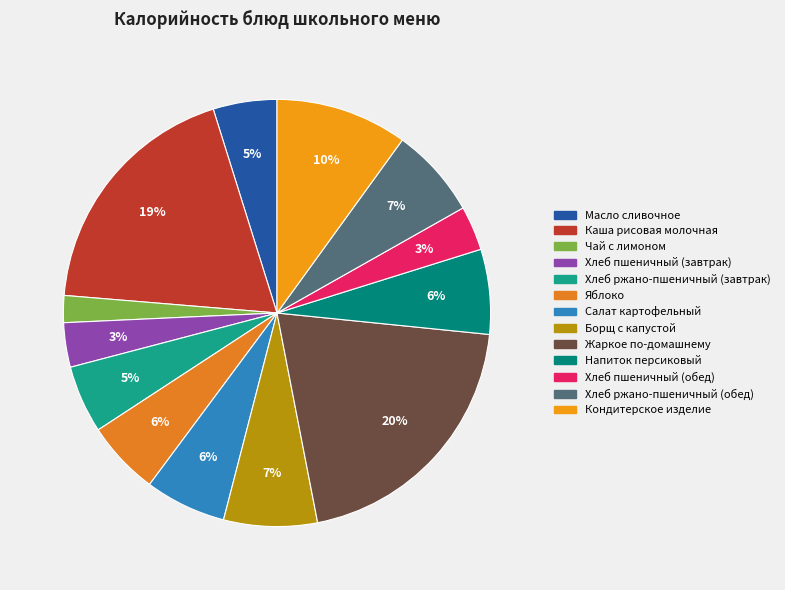

What percentage is the Хлеб пшеничный (обед) slice, to the nearest percent?

3%